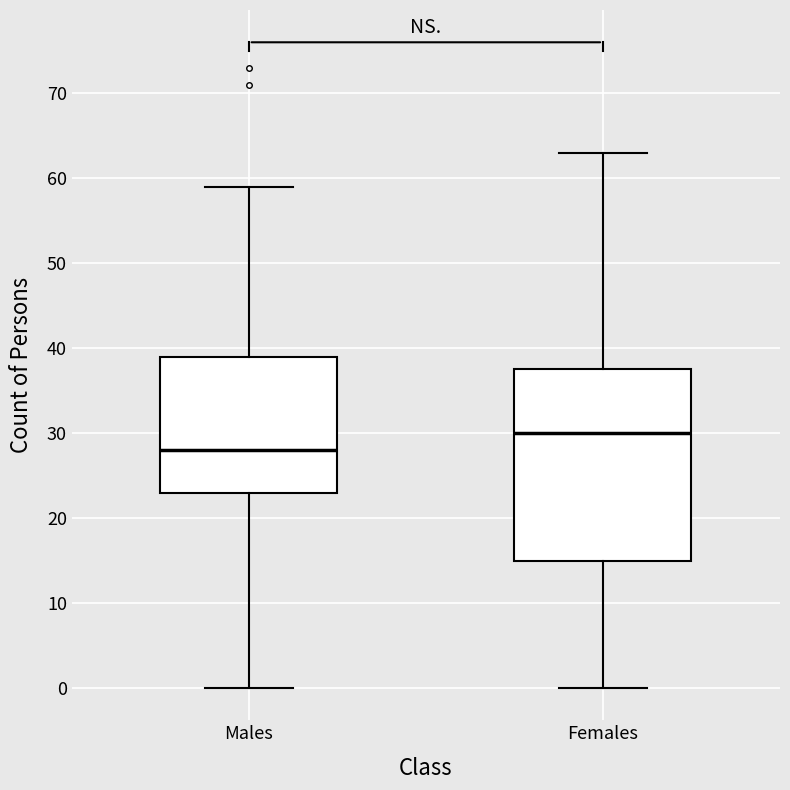

Which box's median line is the highest?

Females